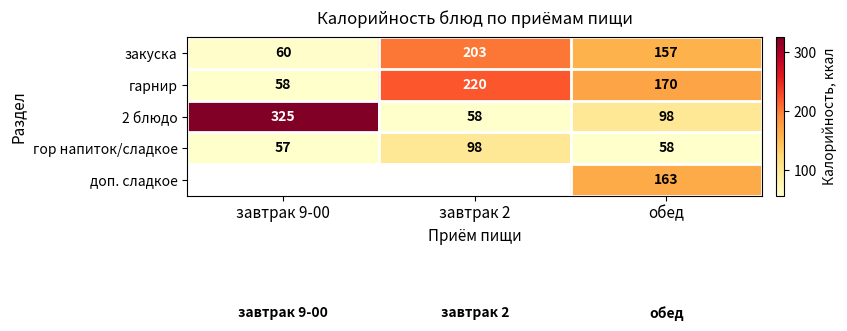

What is the average value of the гор напиток/сладкое series?

71